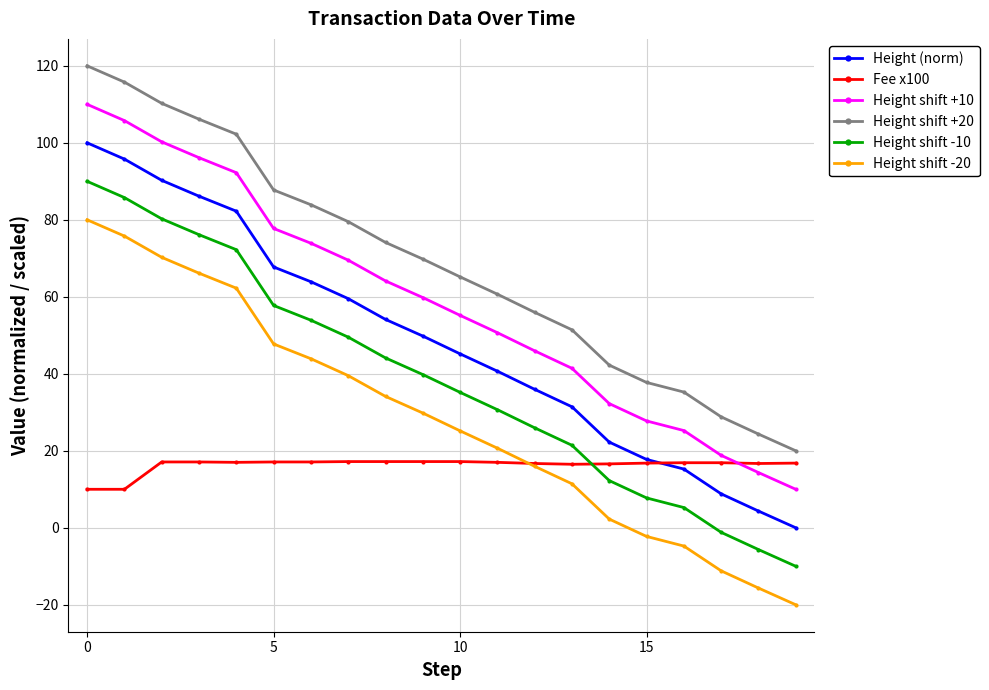

List the series in order of their peak value, lowest first.

Fee x100, Height shift -20, Height shift -10, Height (norm), Height shift +10, Height shift +20